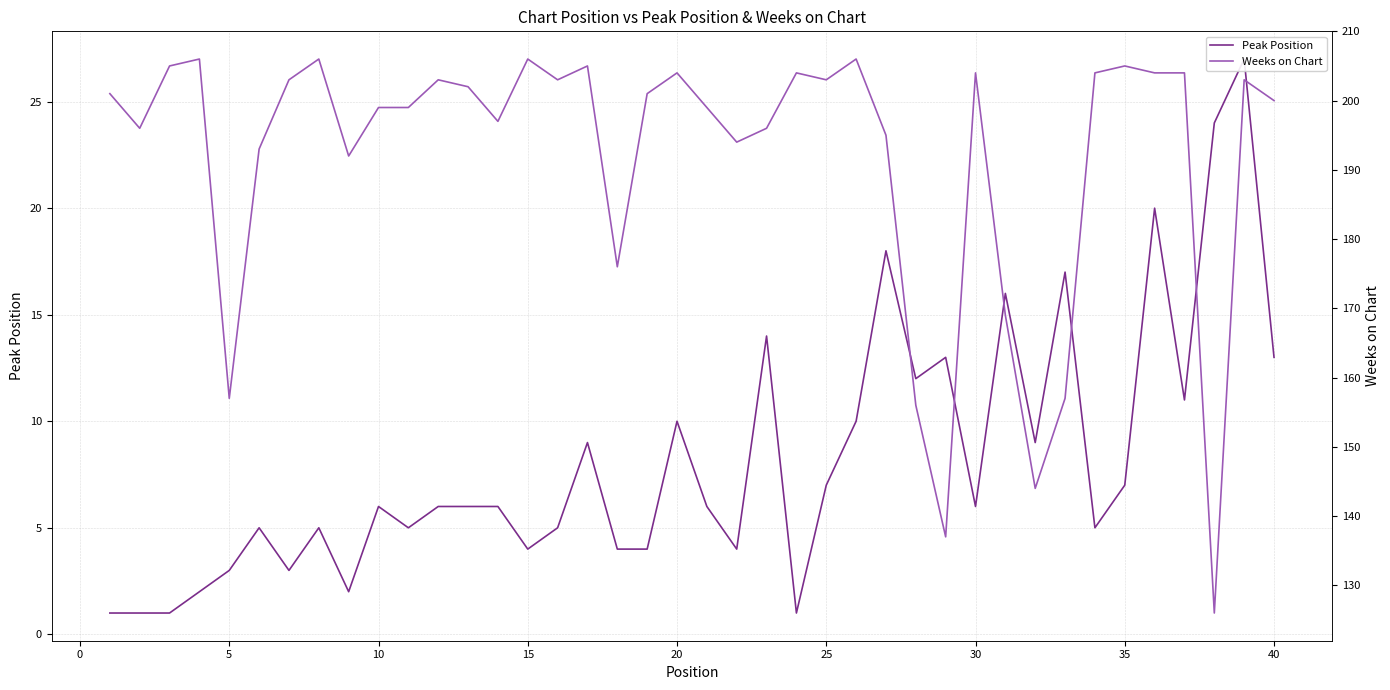

What are all the series names shown in the legend?

Peak Position, Weeks on Chart